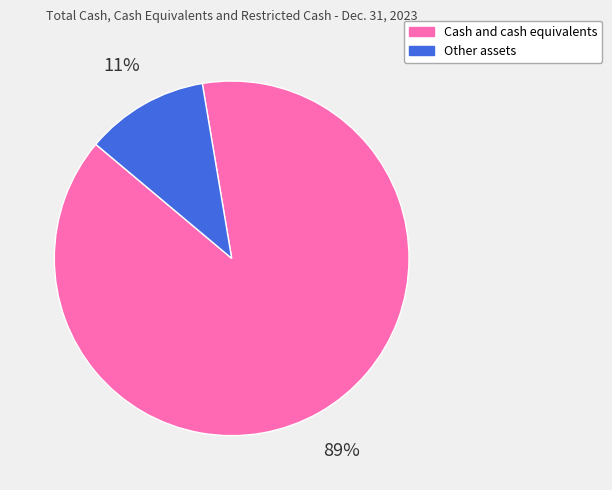

To the nearest percent, what portion does Cash and cash equivalents represent?

89%